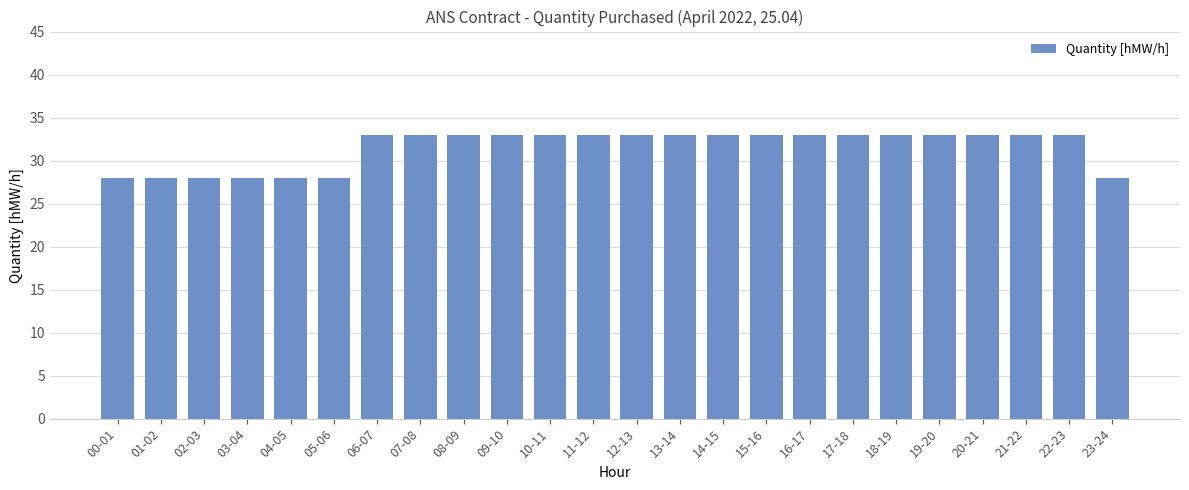

What is the ratio of the value at 14-15 to the value at 16-17?

1.0